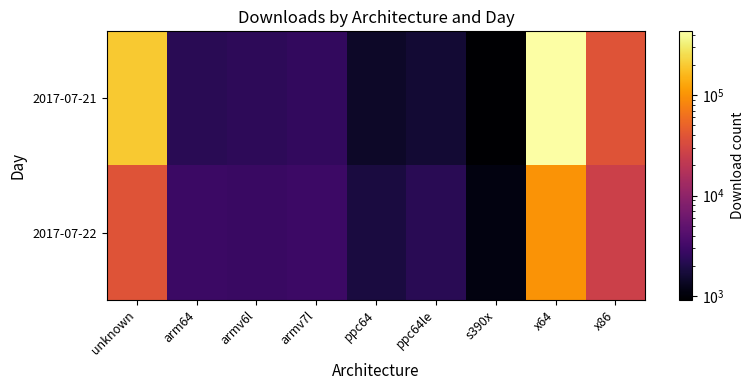

Reading left to right, what are all the values shown in this chart?

2017-07-21: unknown=198105	arm64=2266	armv6l=2359	armv7l=2534	ppc64=1455	ppc64le=1615	s390x=923	x64=430162	x86=38475
2017-07-22: unknown=38751	arm64=2903	armv6l=2815	armv7l=2982	ppc64=1825	ppc64le=2261	s390x=1114	x64=100681	x86=26519